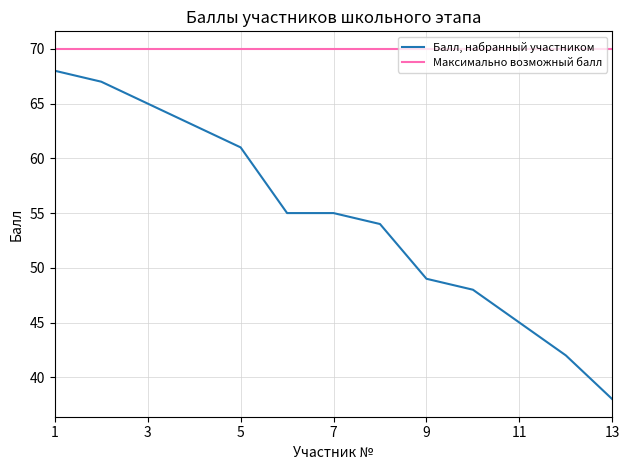

True or false: Балл, набранный участником and Максимально возможный балл intersect in this chart.

False